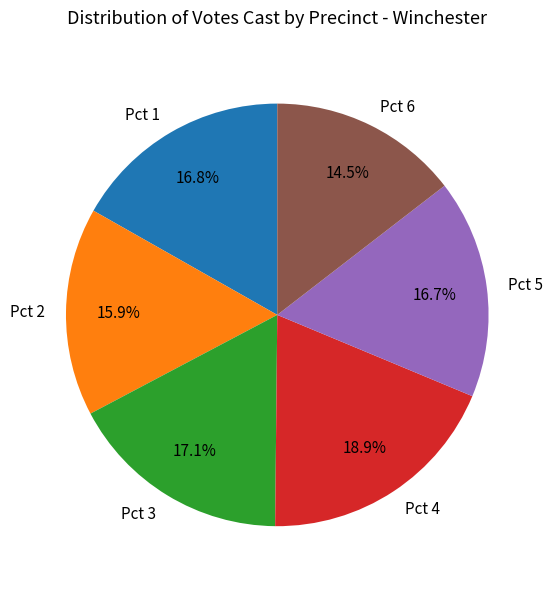

Is it true that Pct 2 is 30% of the pie?

False